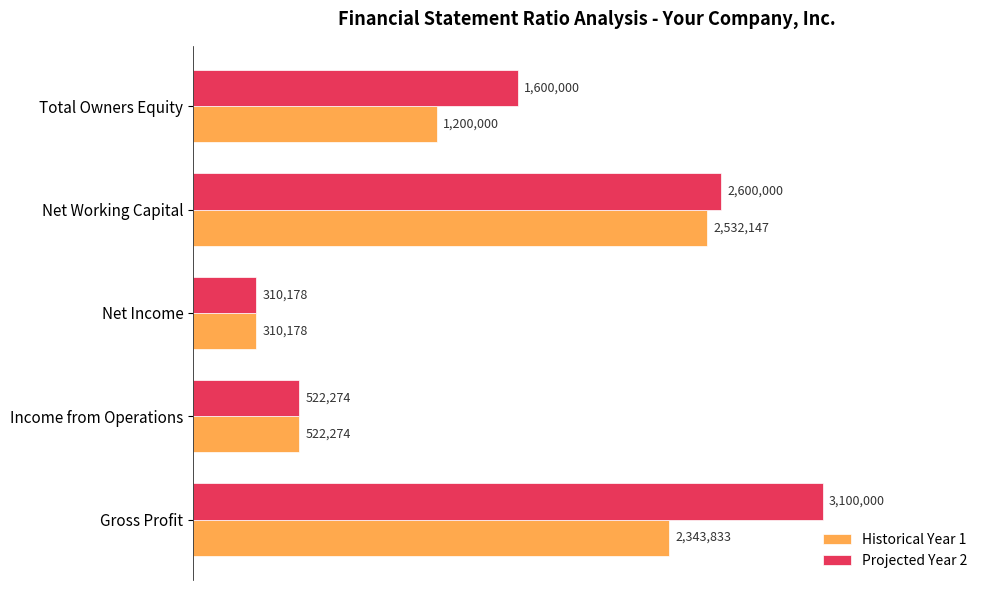

What is the minimum value shown in the chart?

310178